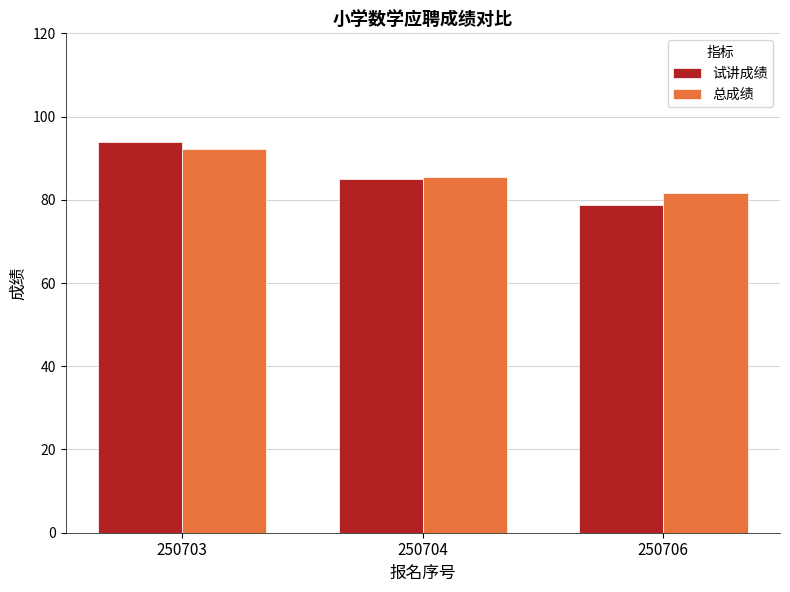

The 总成绩 series shows 30.8 at 250704. True or false?

False